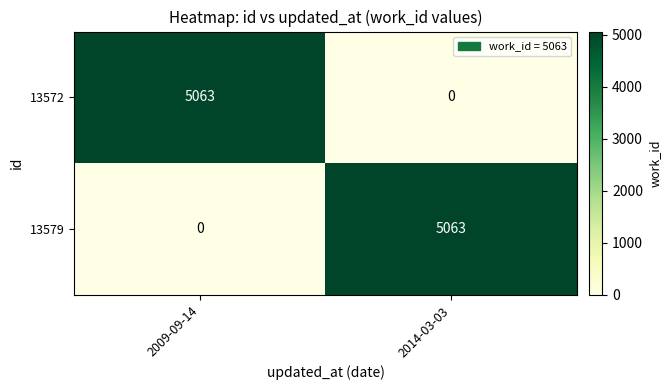

What is the sum of the 13572 values at 2009-09-14 and 2014-03-03?

5063